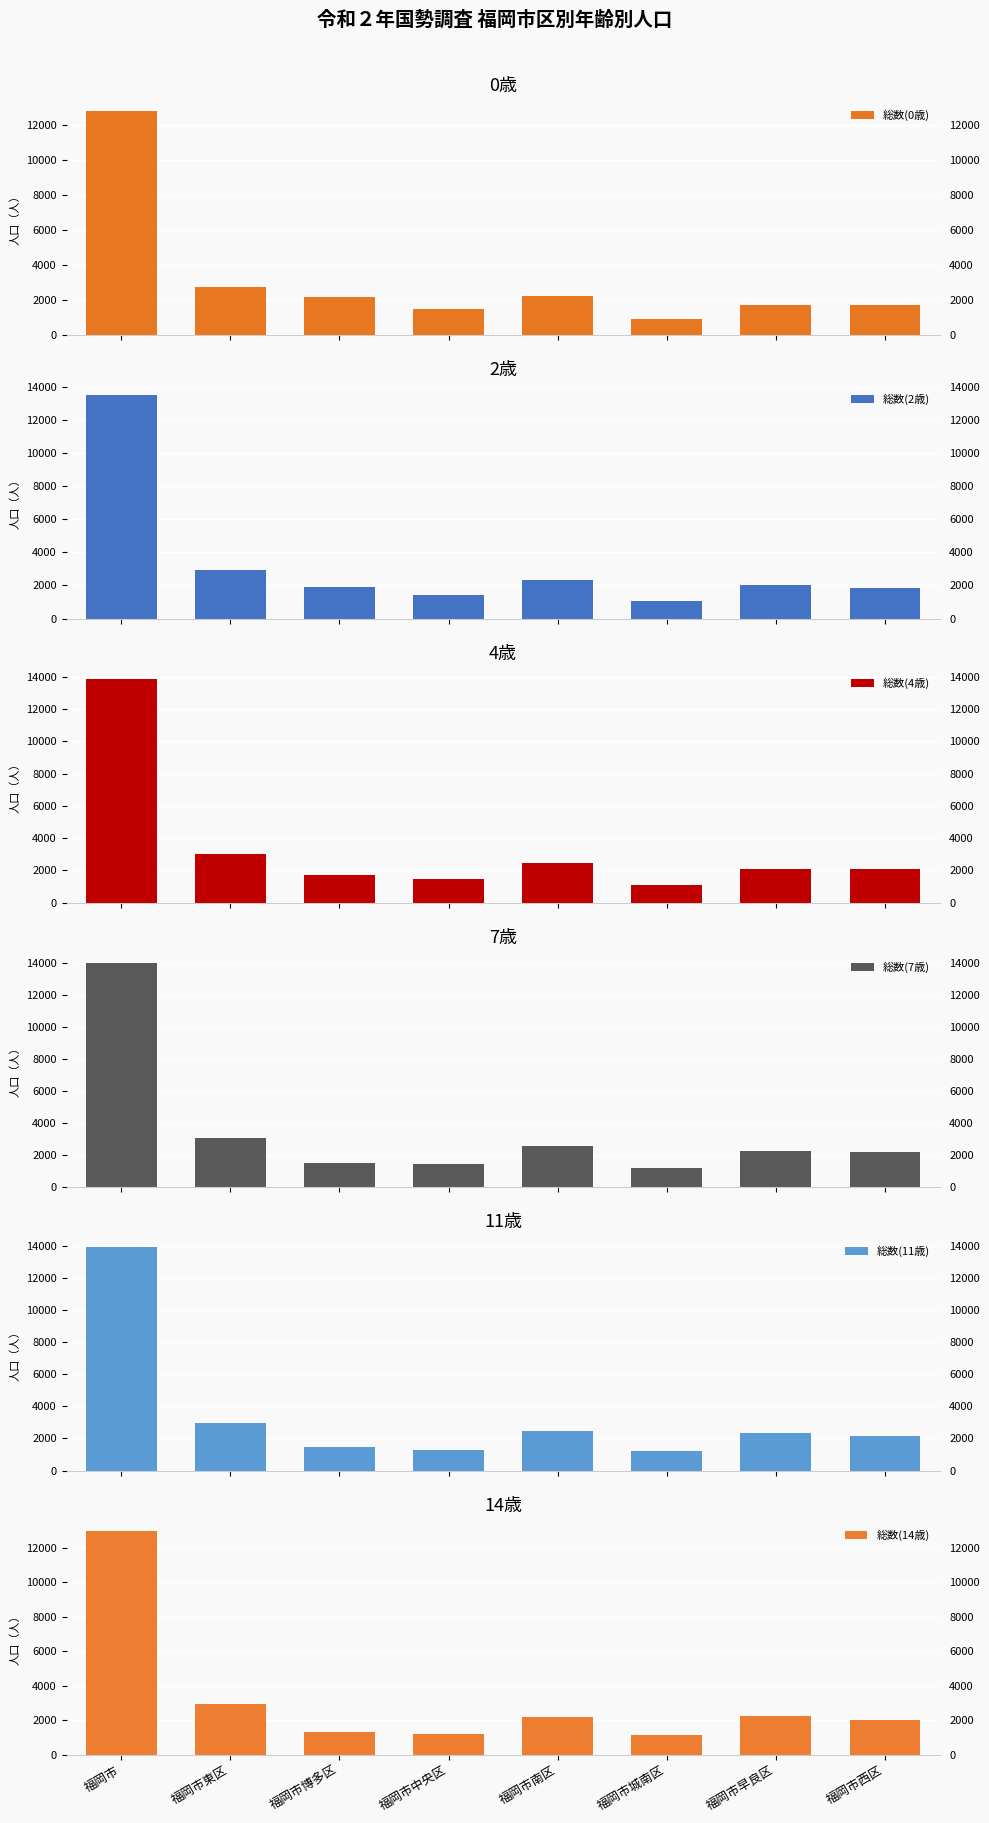

At which category does the chart reach its peak across all series?

福岡市